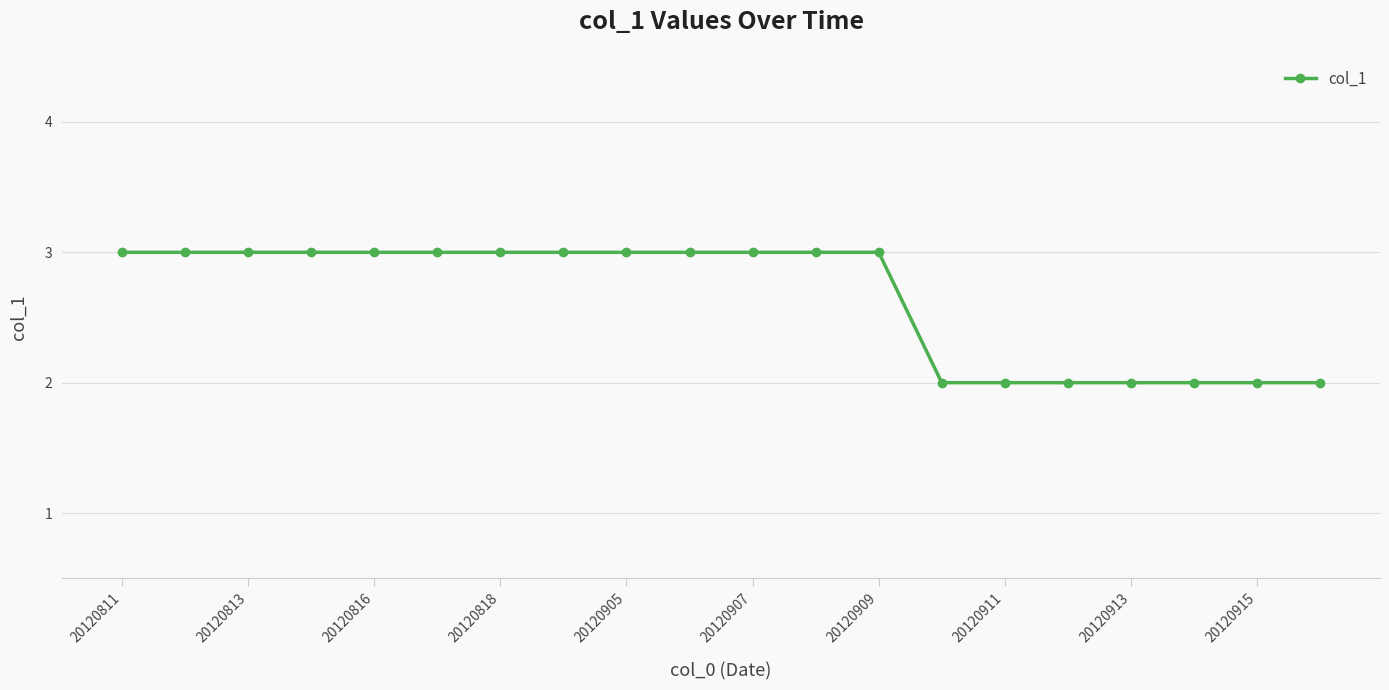

What is the difference between the second highest and minimum values?

1